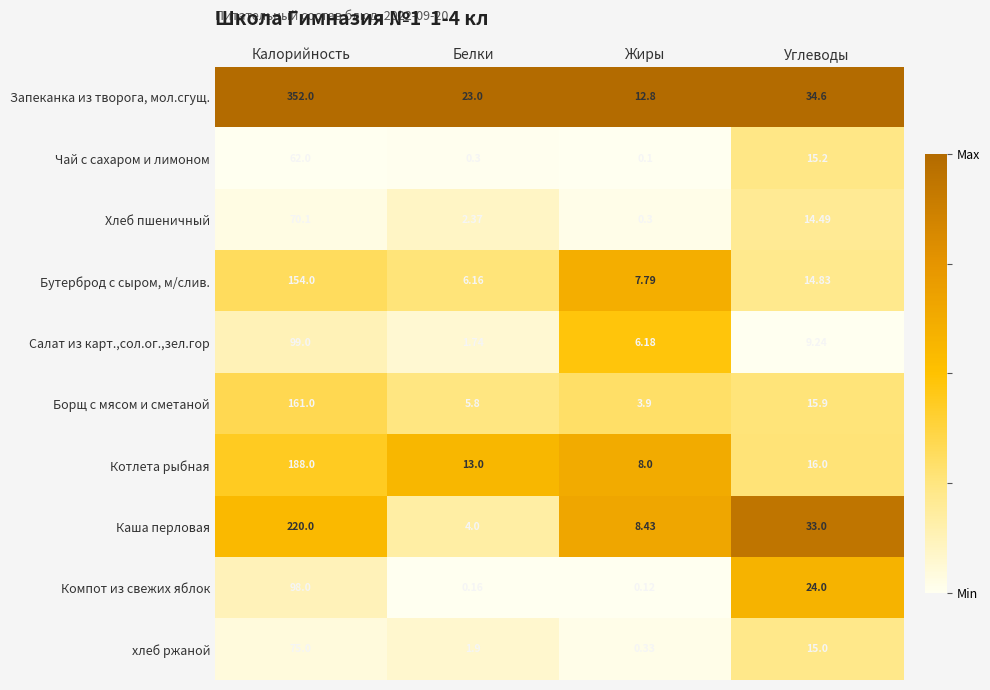

At which category is the sum across all series the highest?

Калорийность